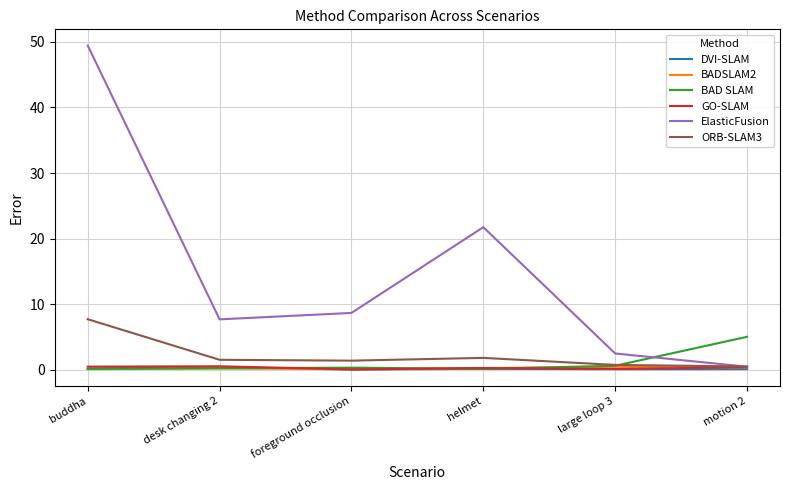

What are all the series names shown in the legend?

DVI-SLAM, BADSLAM2, BAD SLAM, GO-SLAM, ElasticFusion, ORB-SLAM3